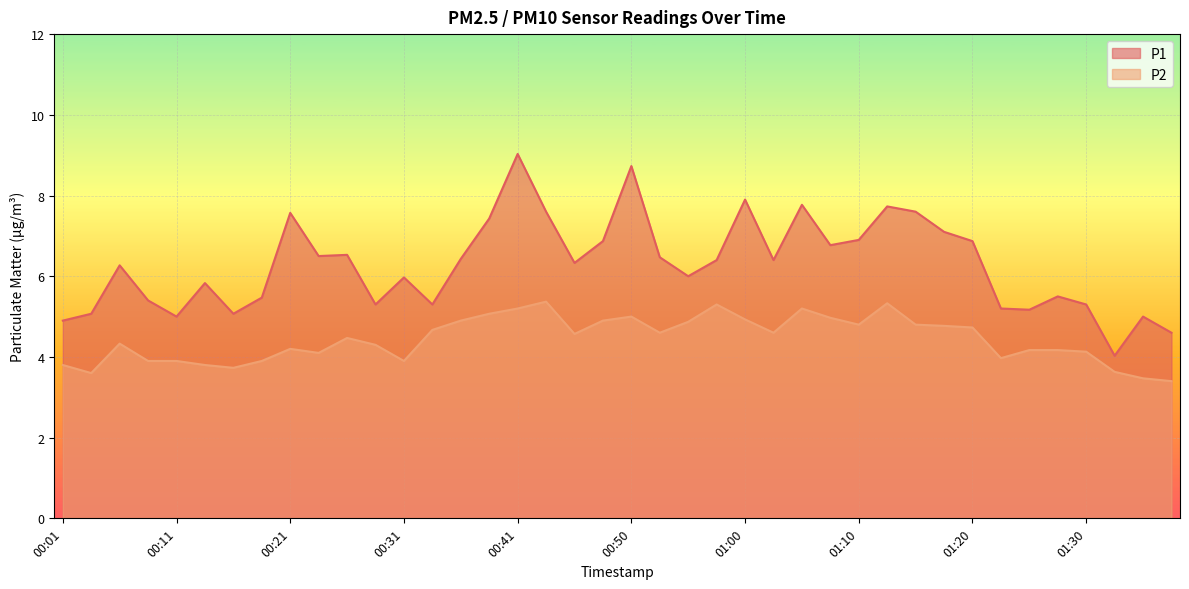

Rank the series at 00:50 from lowest to highest value.

P2, P1